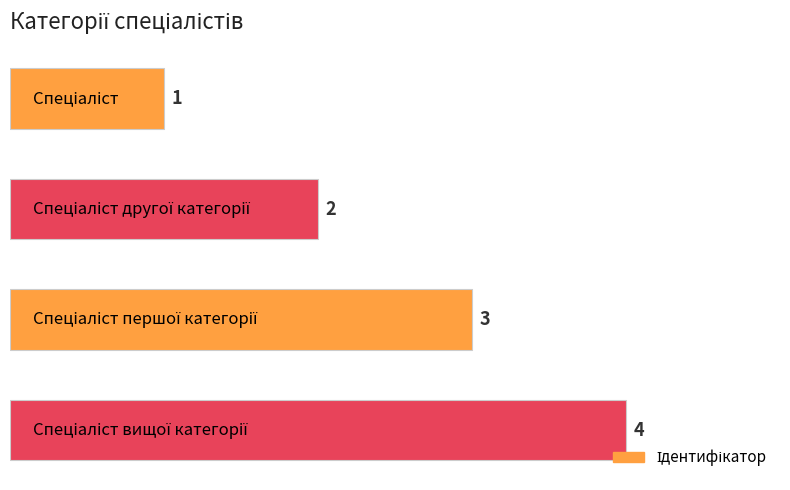

How many series are shown in this chart?

1